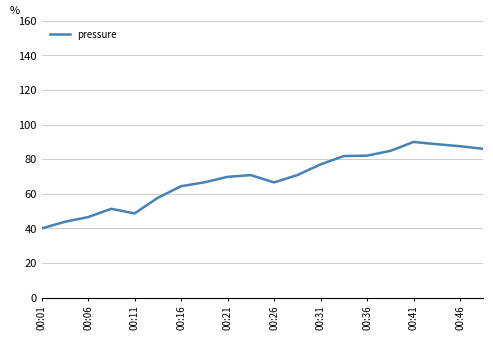

Count the number of data series in this chart.

1